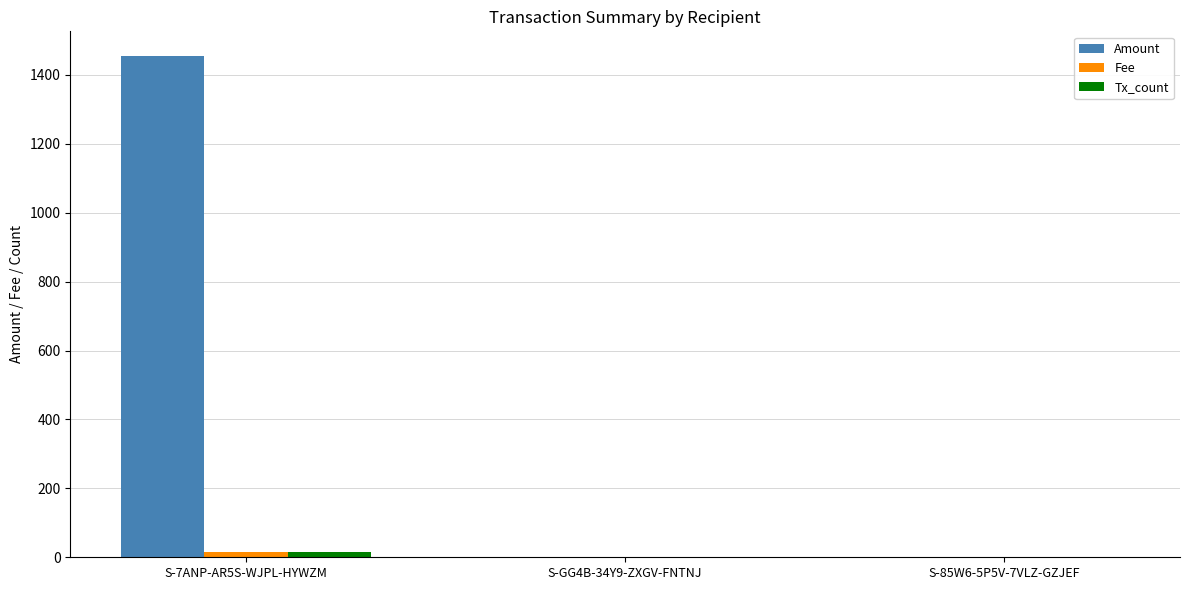

Does the chart contain stacked bars?

No